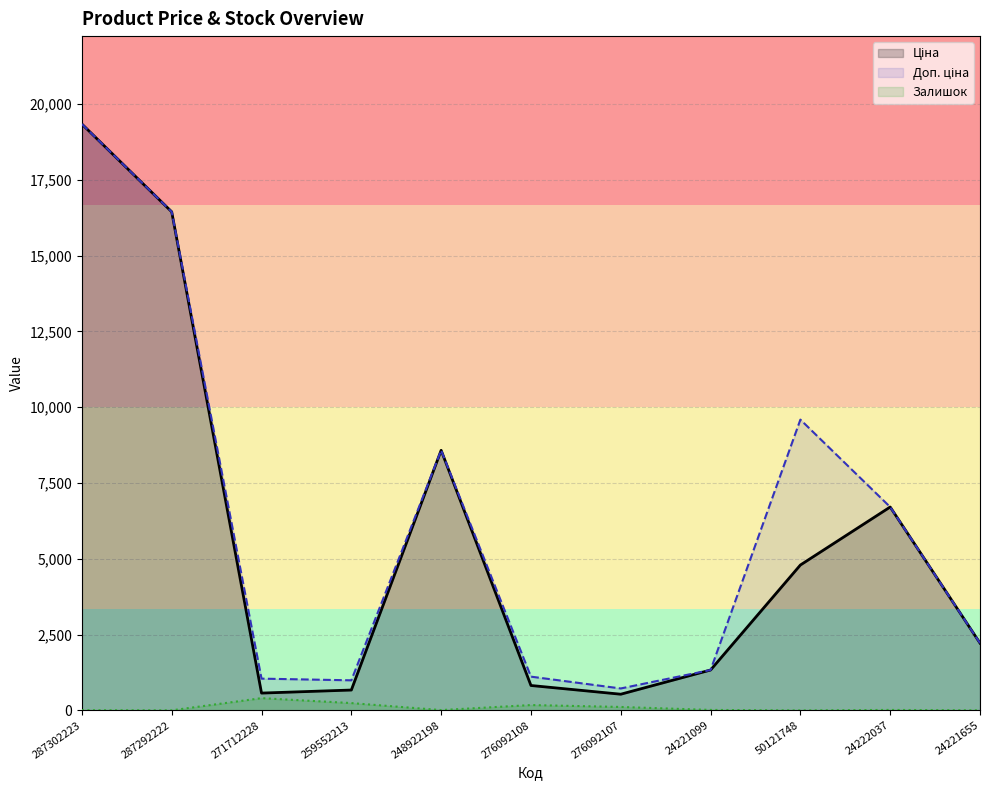

At 24222037, list the series in order from largest to smallest.

Ціна, Доп. ціна, Залишок